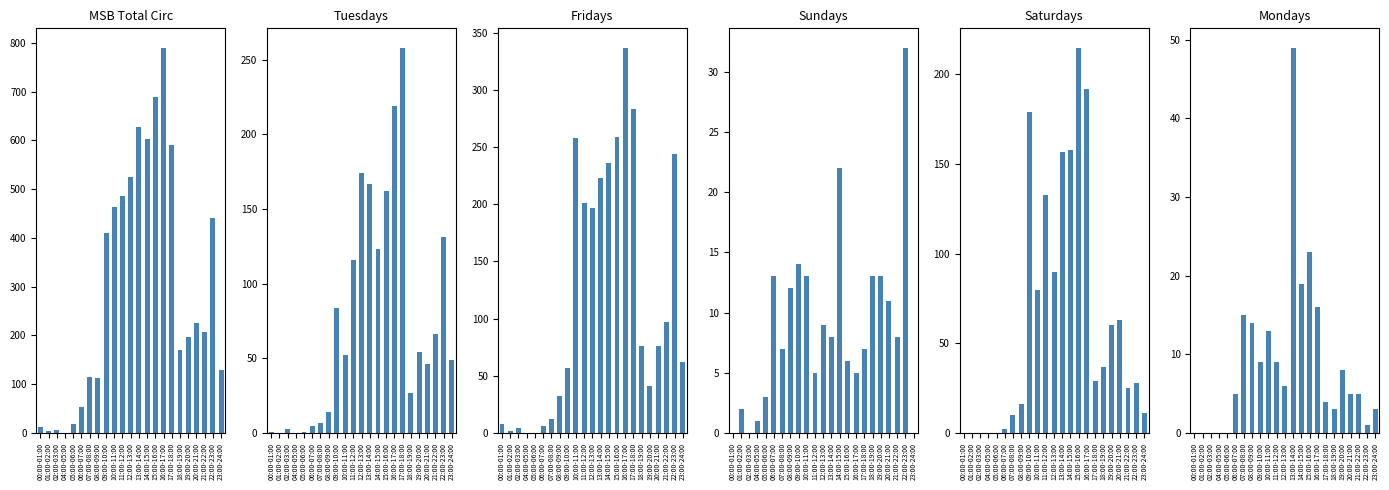

Where is Mondays nearest to the value 24?

15:00-16:00